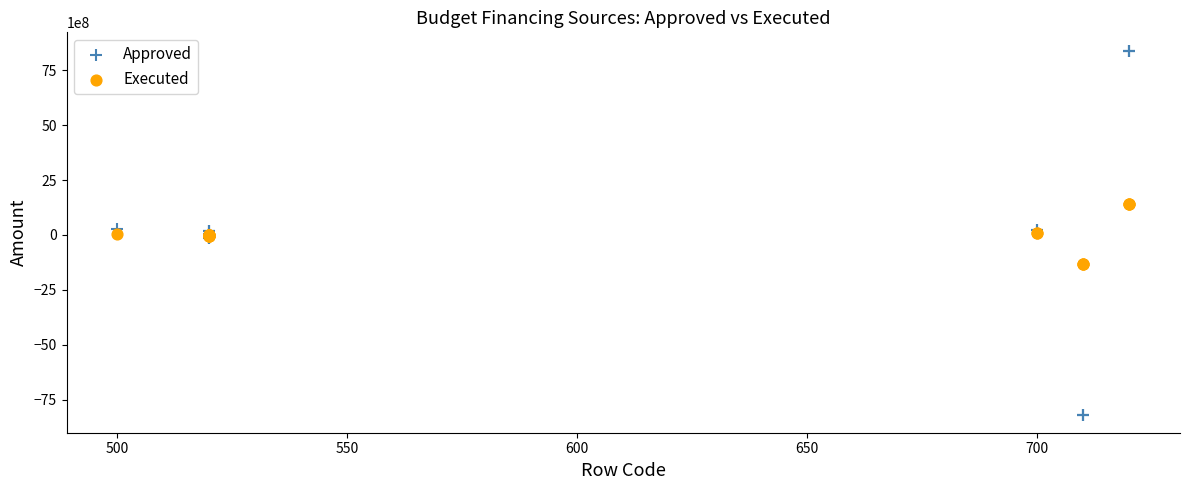

Which series contains the highest Y value?

Approved